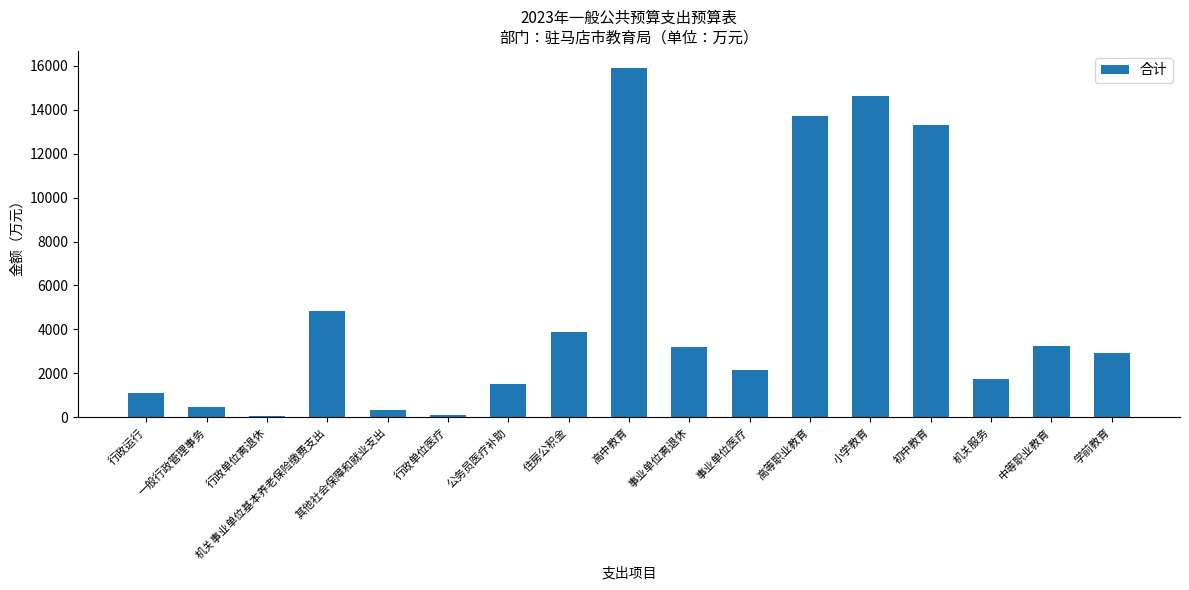

What is the difference between the second highest and minimum values?

14563.5